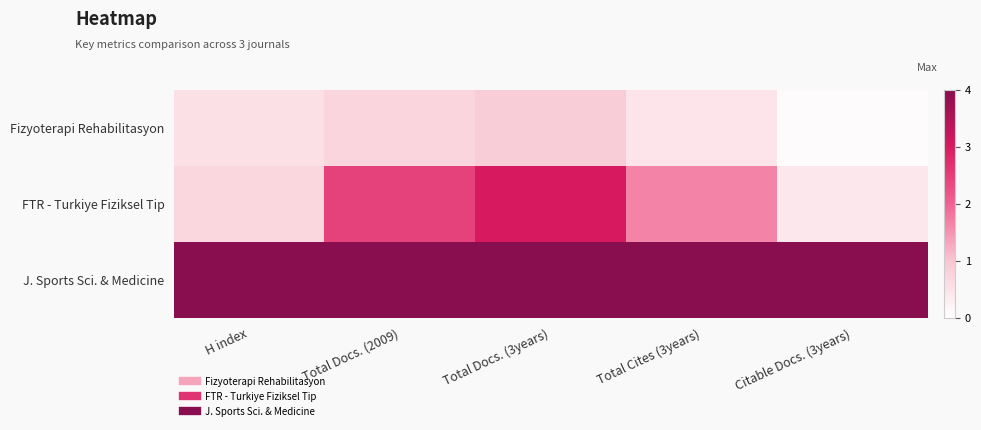

At which category is the sum across all series the highest?

Total Docs. (3years)